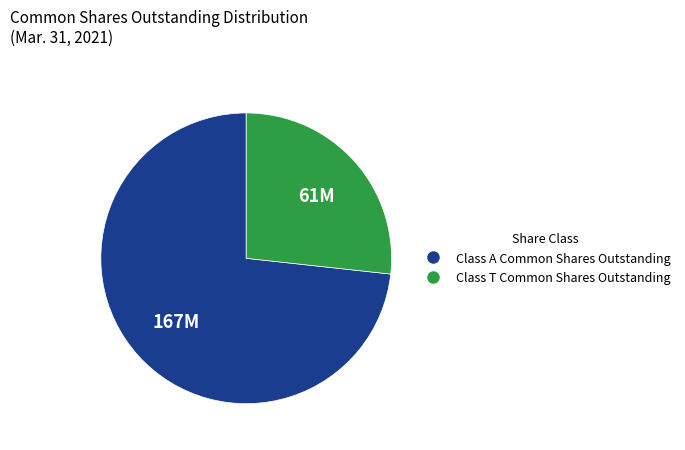

What is the smallest slice in the pie chart?

Class T Common Shares Outstanding